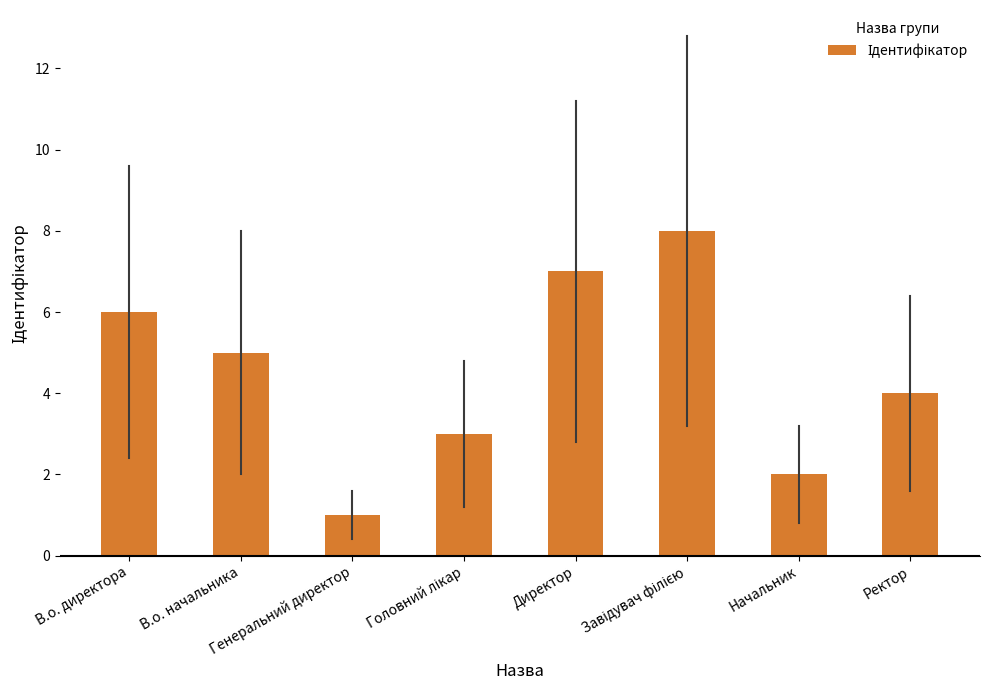

What is the difference between the maximum and second lowest values?

6